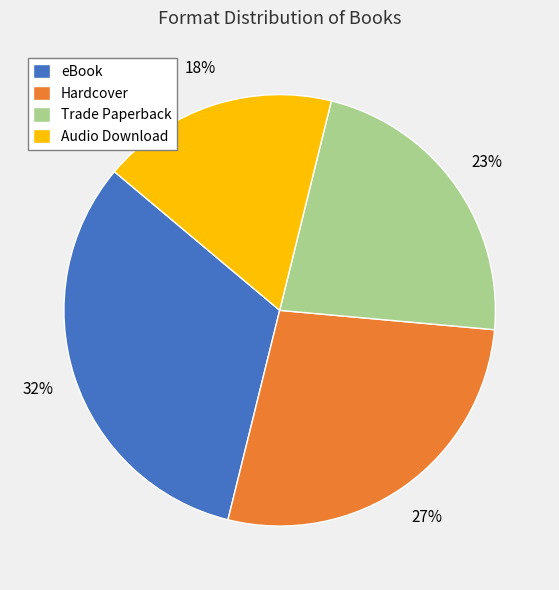

To the nearest percent, what is the average slice percentage?

25%